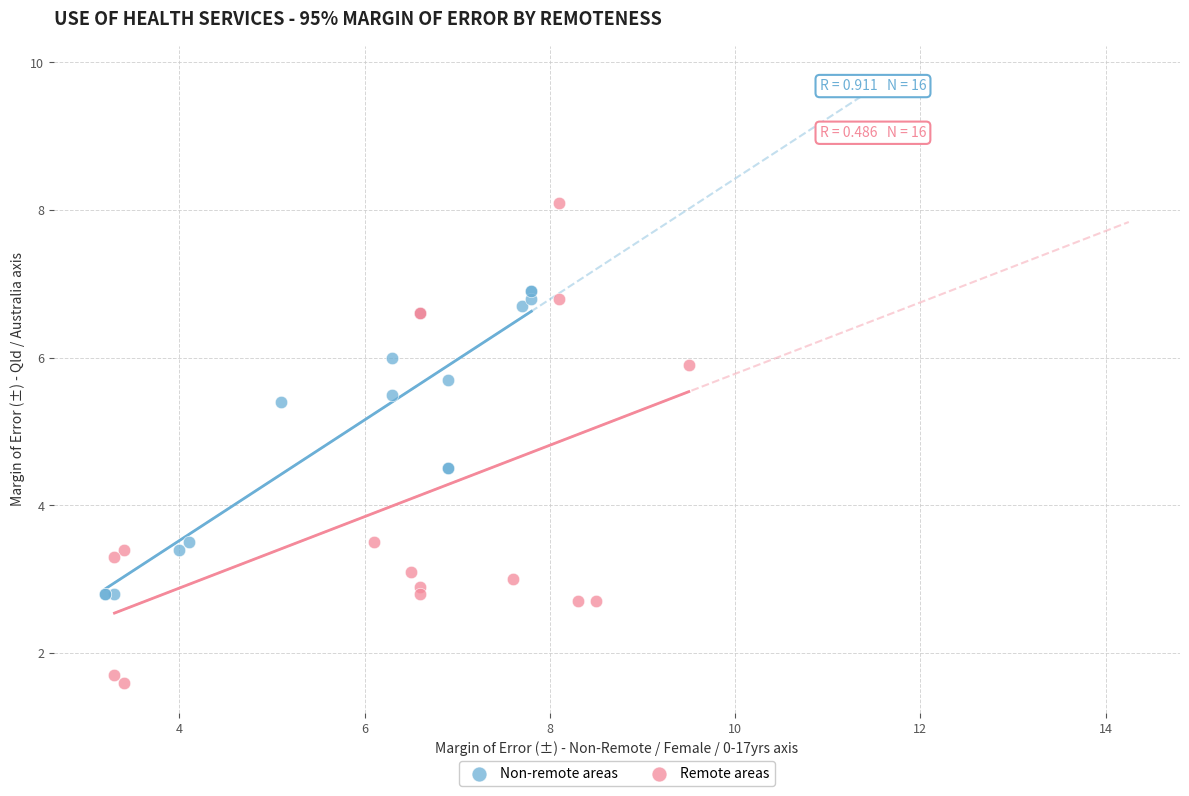

Which series reaches the minimum Y coordinate?

Remote areas